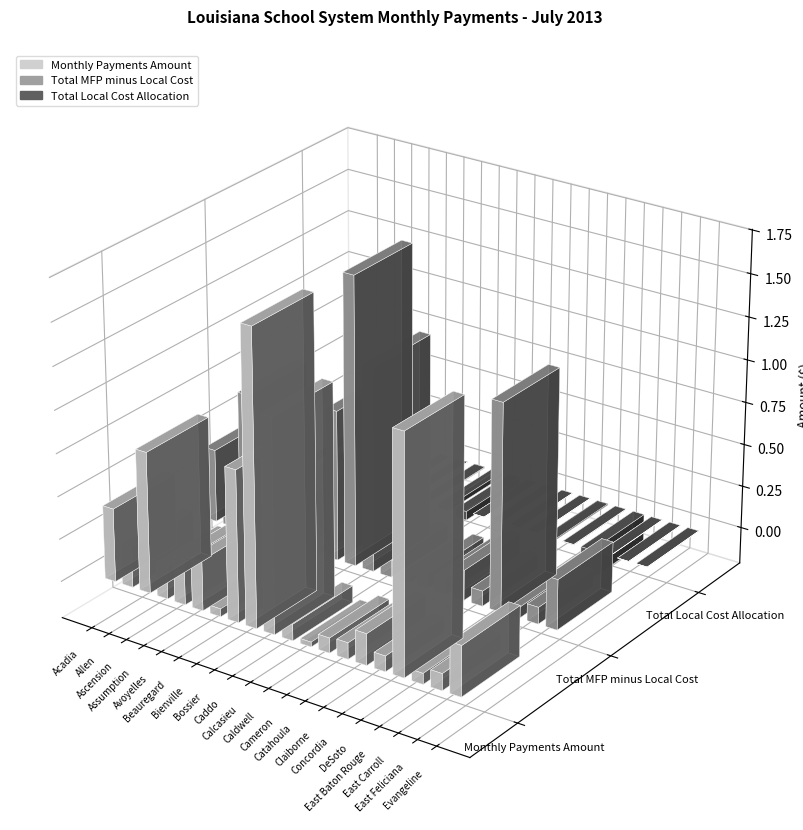

Read the Total Local Cost Allocation value at Catahoula.

-10238.3